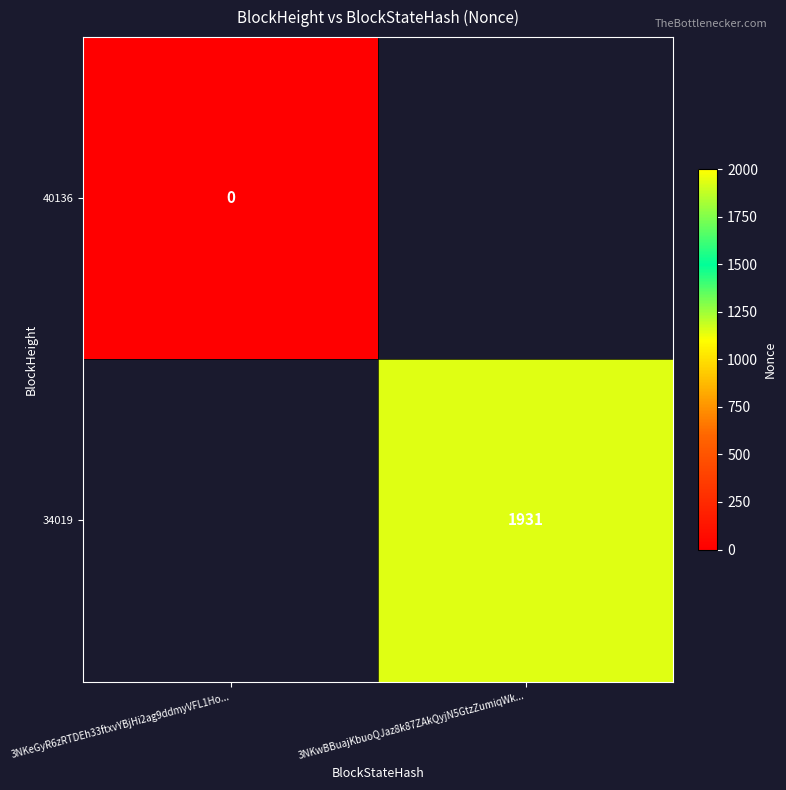

Is the value of 34019 at 3NKwBBuajKbuoQJaz8k87ZAkQyjN5GtzZumiqWk... greater than the value of 40136 at 3NKeGyR6zRTDEh33ftxvYBjHi2ag9ddmyVFL1Ho...?

Yes